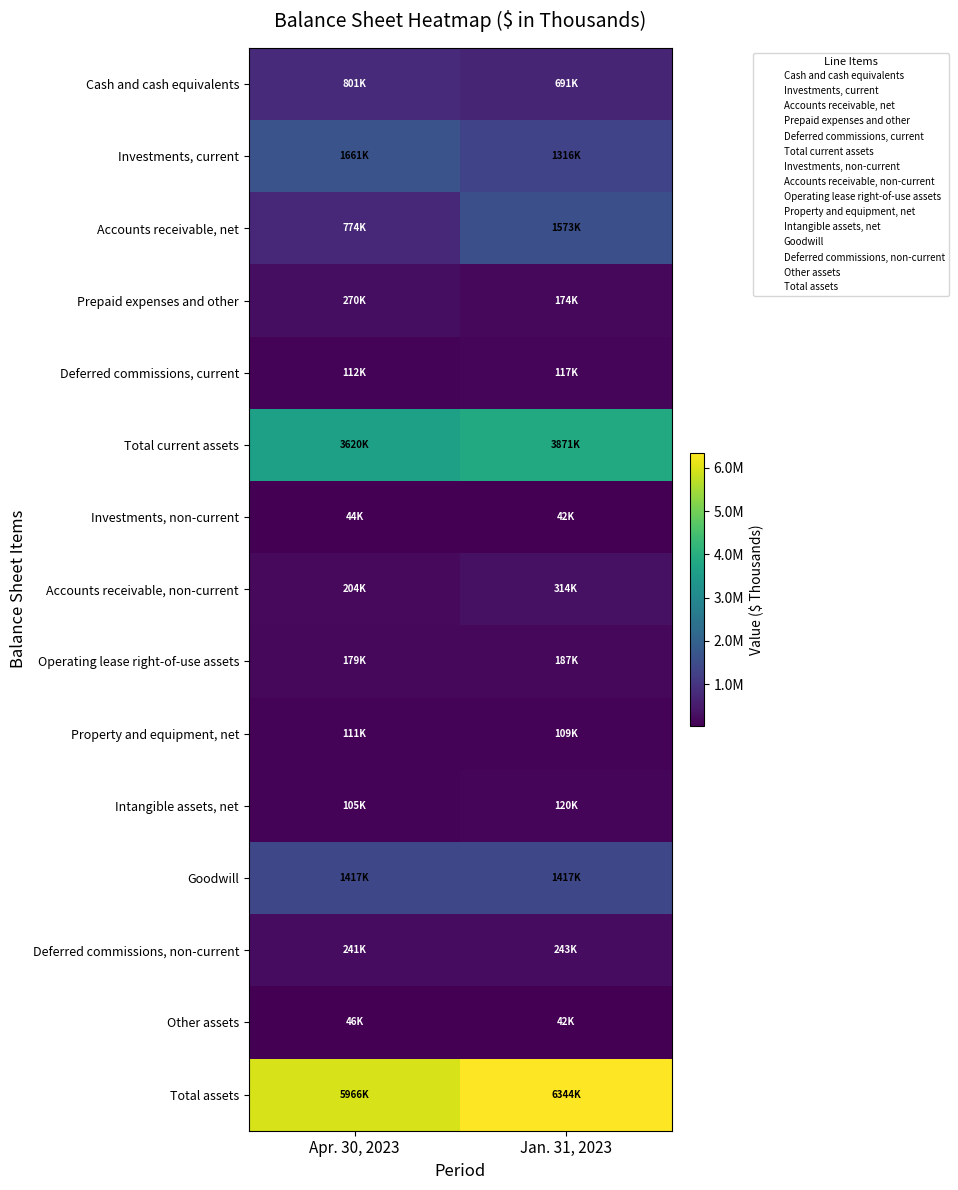

Between Apr. 30, 2023 and Jan. 31, 2023, which series saw the biggest shift?

Accounts receivable, net